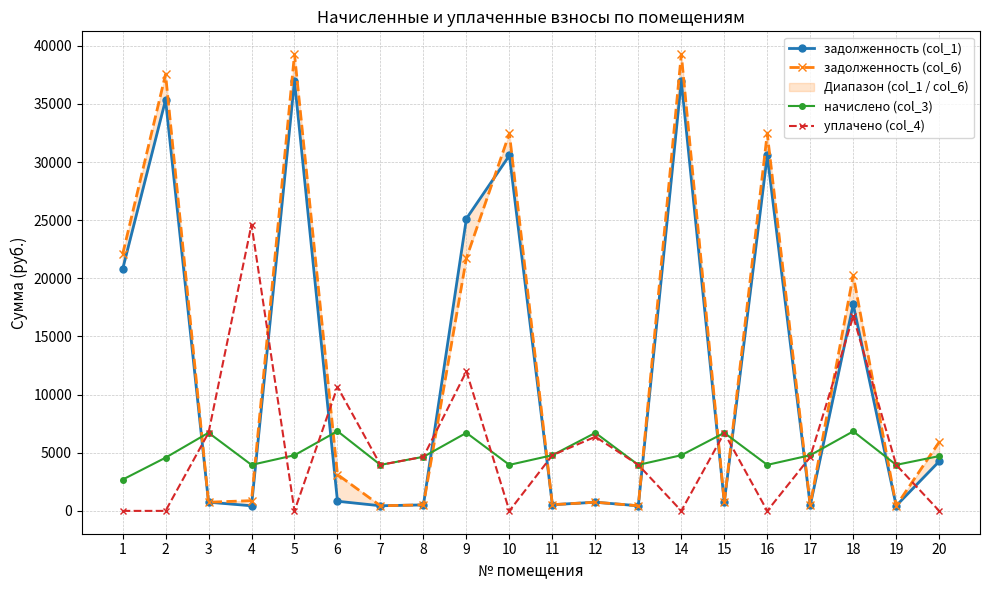

Which category has the highest value across all series?

5